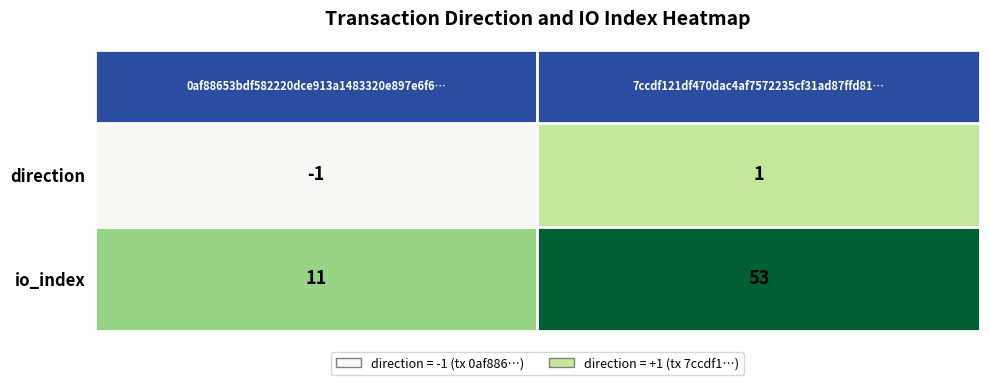

What is the difference between the 0af88653bdf582220dce913a1483320e897e6f6 values at 1 and 0?

12